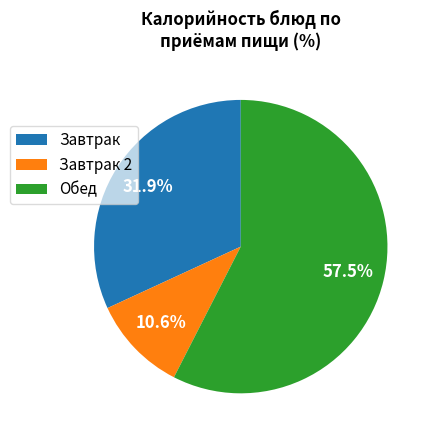

Which slice is the largest?

Обед